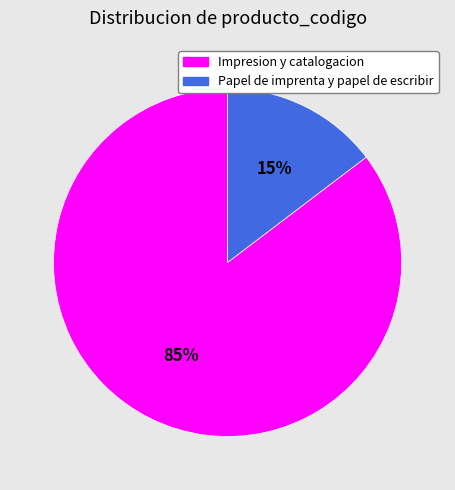

Is it true that Papel de imprenta y papel de escribir is 28% of the pie?

False